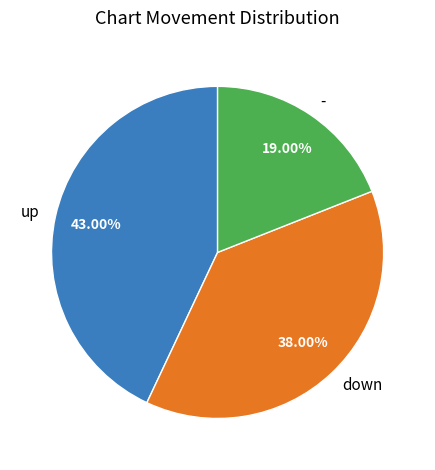

How many segments does this pie chart have?

3